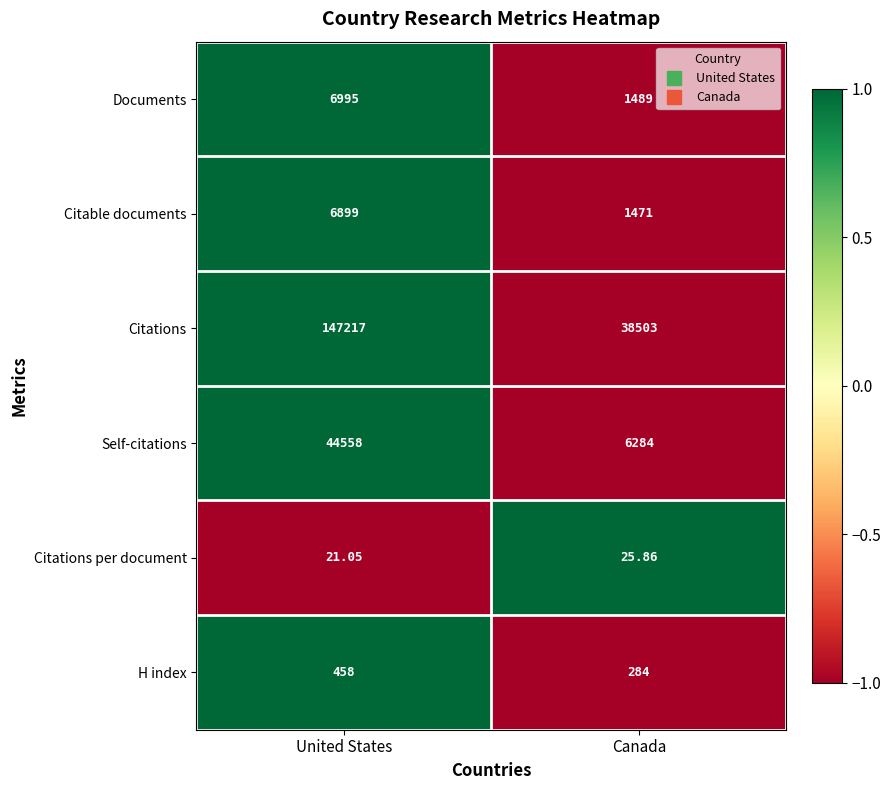

Which series has the largest total across all categories?

Citations